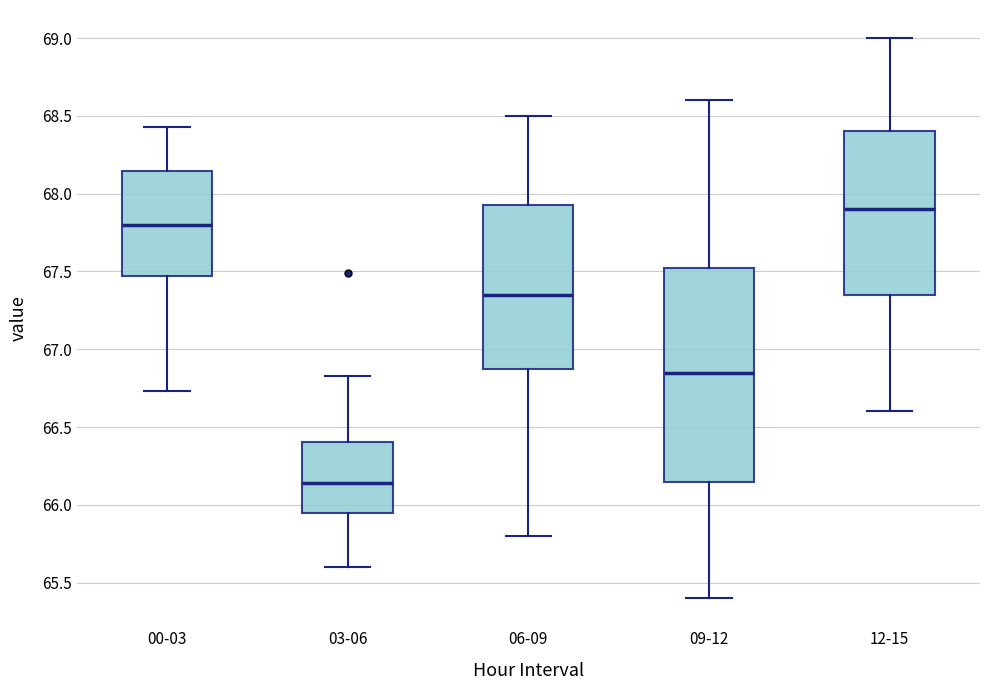

Reading left to right, transcribe this box plot: for each box, give where its median line is, the range the box spans, and where its two whiskers end, as read against the y-axis. The values are not printed on the chart, so give them approximately, as read against the axis.

00-03: median 67.80, box 67.45 to 68.15, whiskers 66.75 to 68.45
03-06: median 66.15, box 65.95 to 66.40, whiskers 65.60 to 66.85
06-09: median 67.35, box 66.90 to 67.95, whiskers 65.80 to 68.50
09-12: median 66.85, box 66.15 to 67.55, whiskers 65.40 to 68.60
12-15: median 67.90, box 67.35 to 68.40, whiskers 66.60 to 69.00